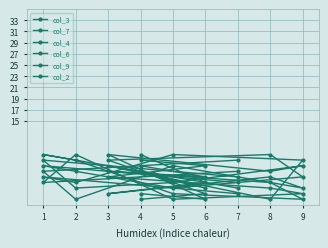

At how many categories does at least one series exceed 5?

9